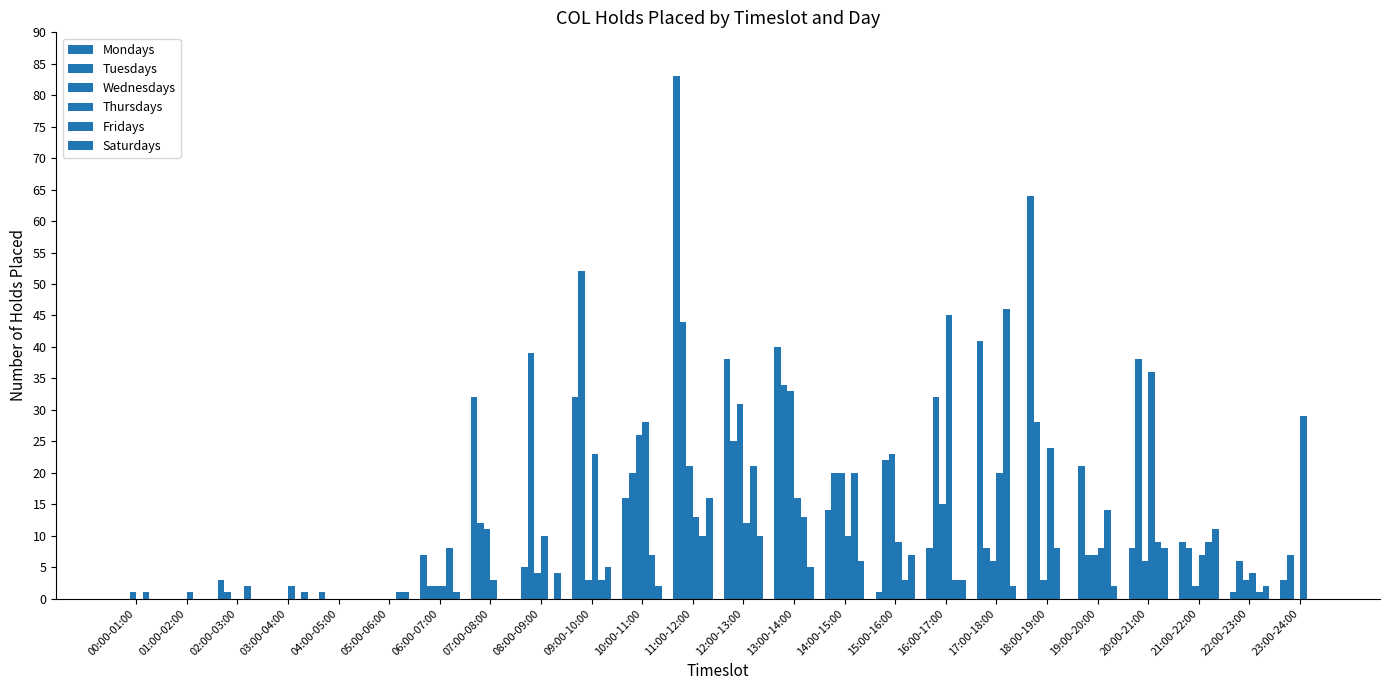

What is the difference between the Mondays values at 21:00-22:00 and 15:00-16:00?

8